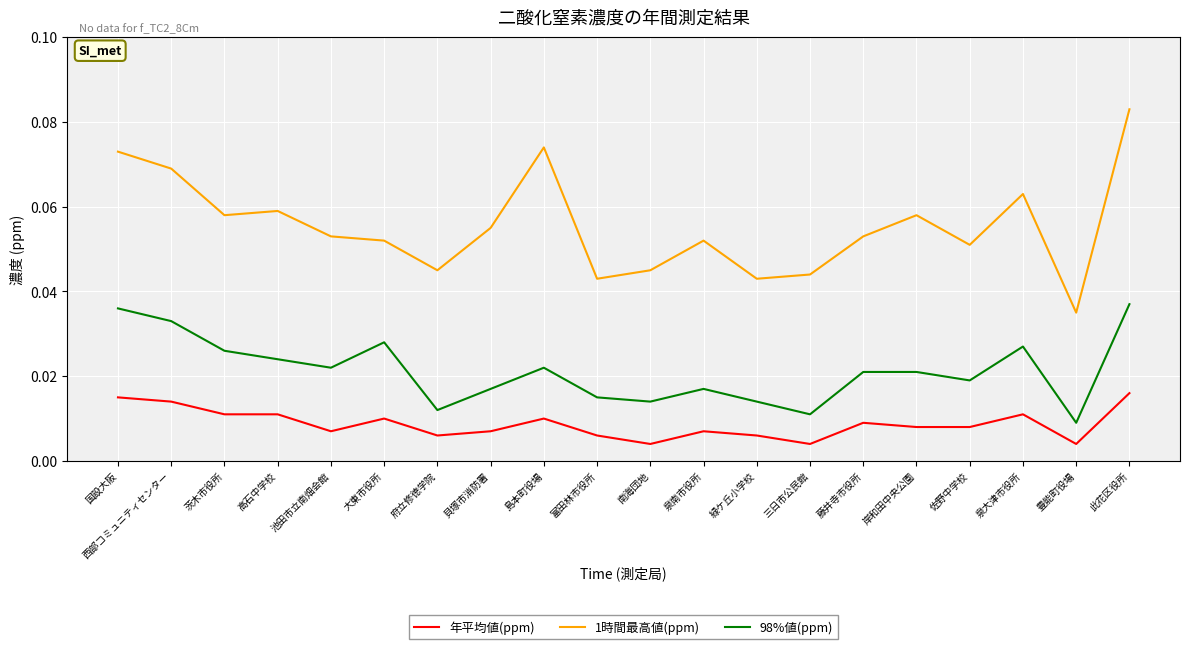

List the series in order of their overall mean, highest first.

1時間最高値(ppm), 98%値(ppm), 年平均値(ppm)